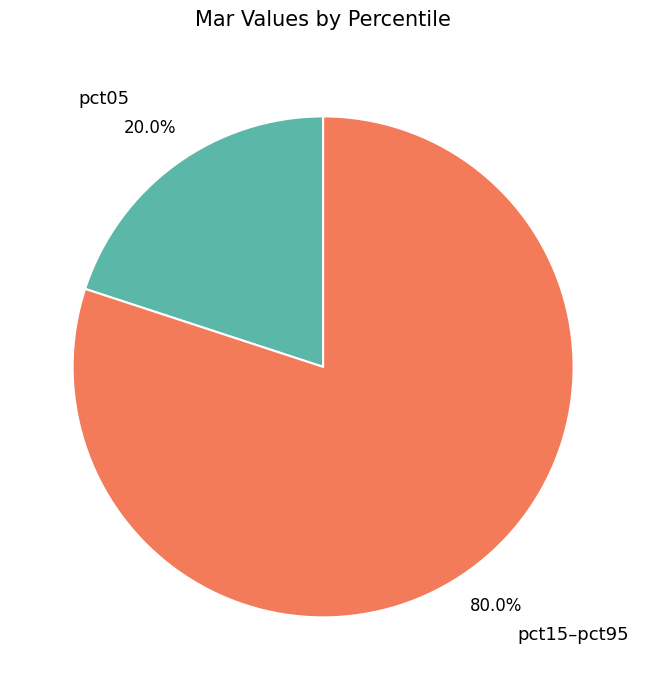

What is the largest slice in the pie chart?

pct15–pct95